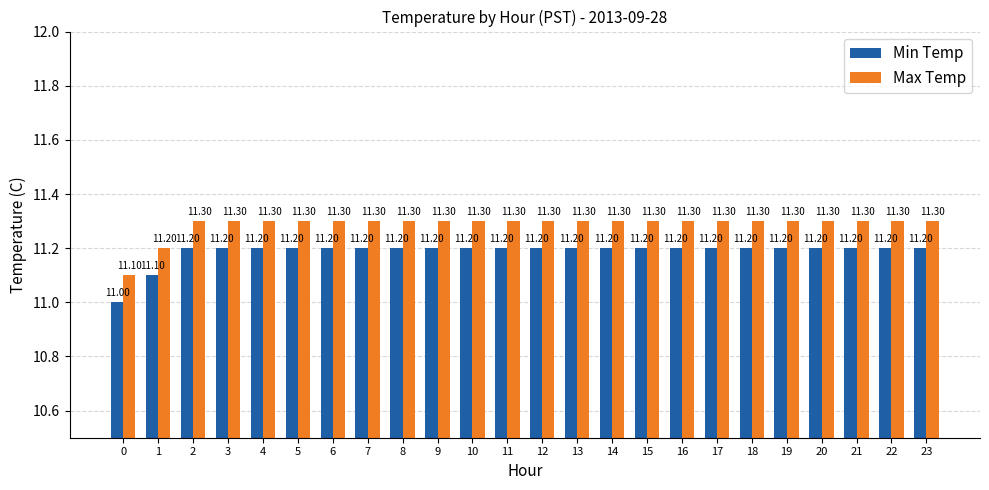

What is the average value of the Max Temp series?

11.3